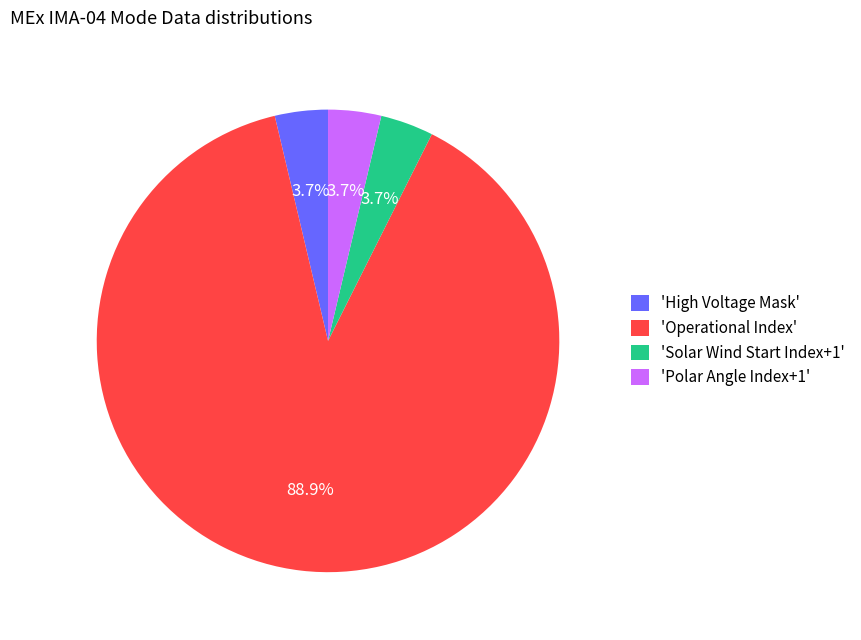

What is the ratio of the value at 'Operational Index' to the value at 'Solar Wind Start Index+1'?

24.0